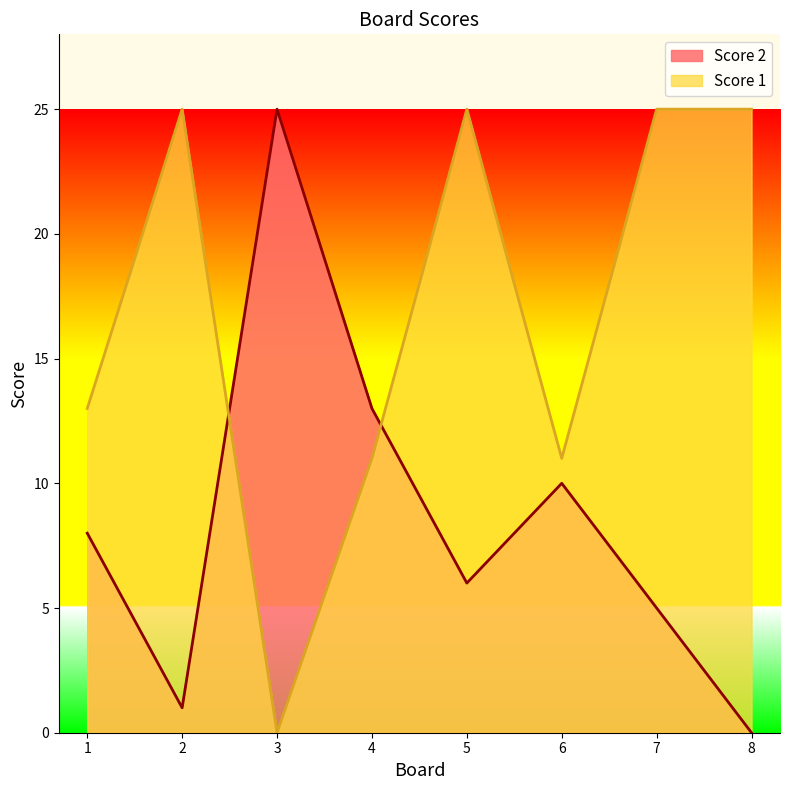

Where is the first local maximum for Score 1?

2